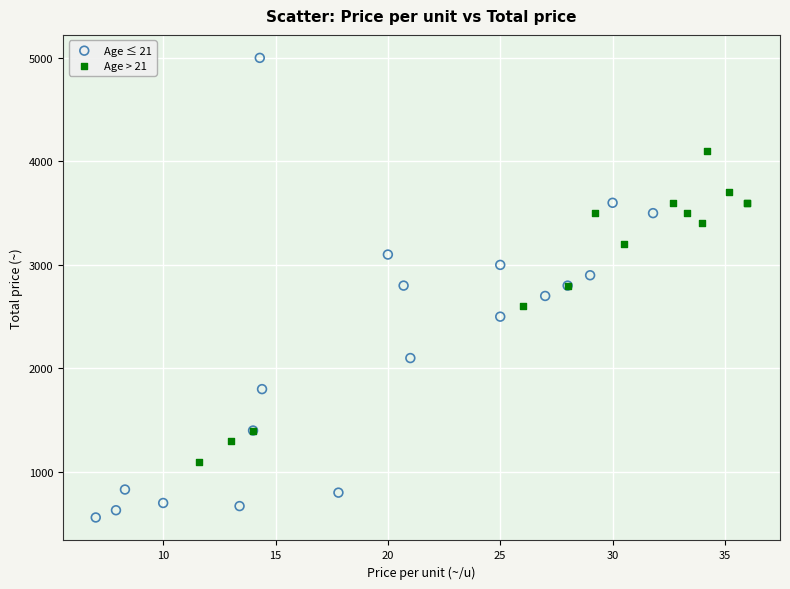

Which series contains the lowest Y value?

Age ≤ 21